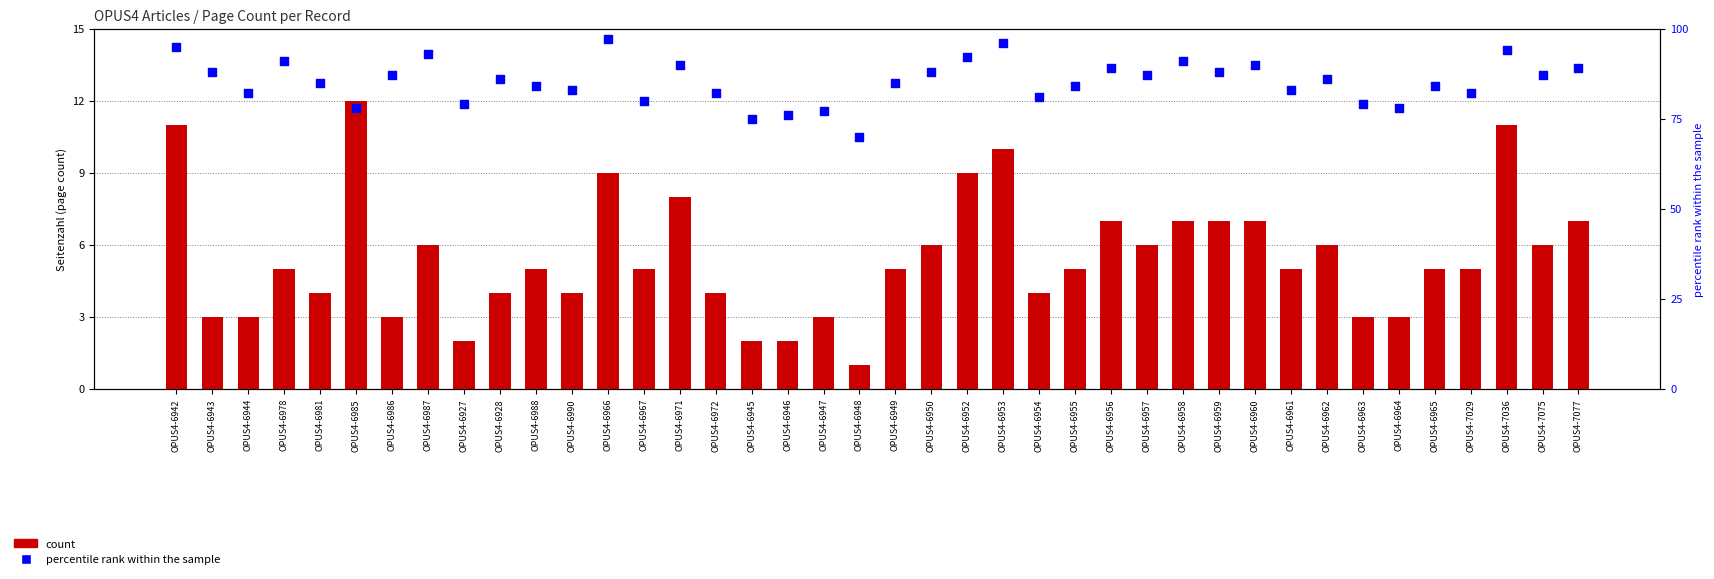

At which category is the sum across all series the highest?

OPUS4-6942